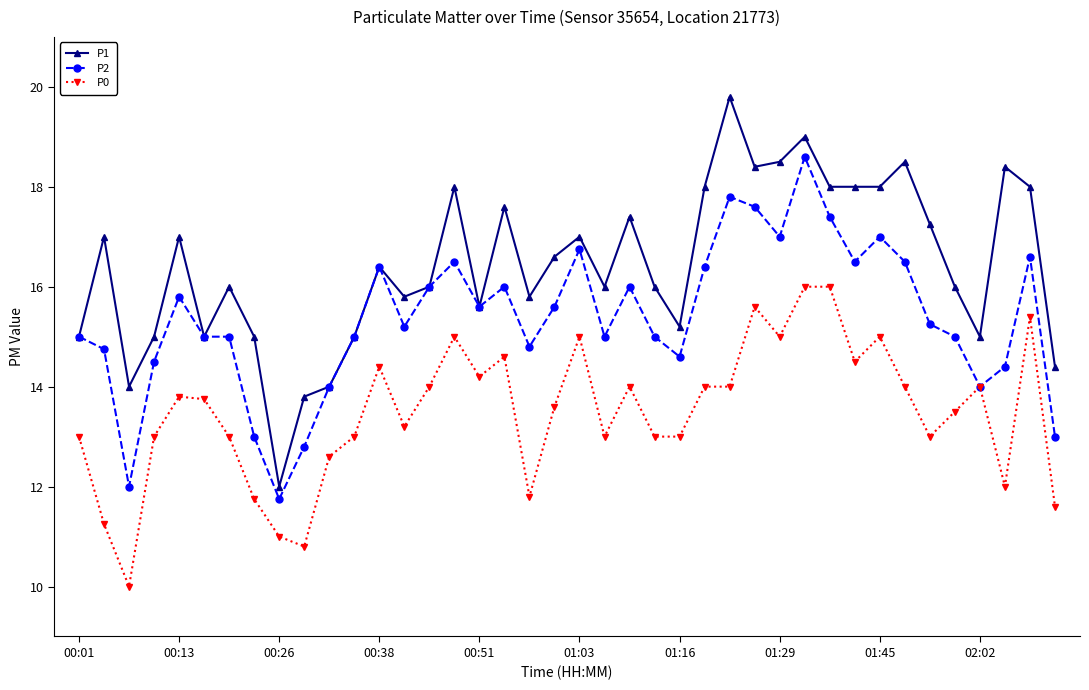

Which series has the largest total across all categories?

P1